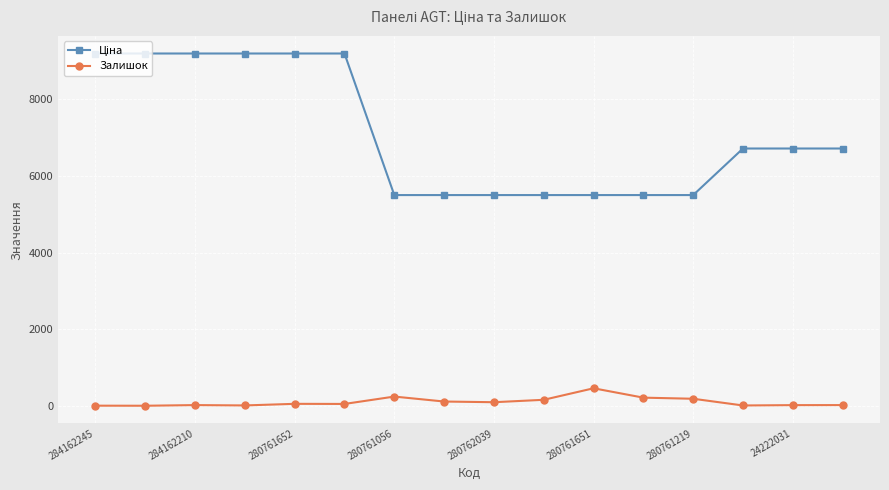

What is the highest value of the Залишок series?

464.0